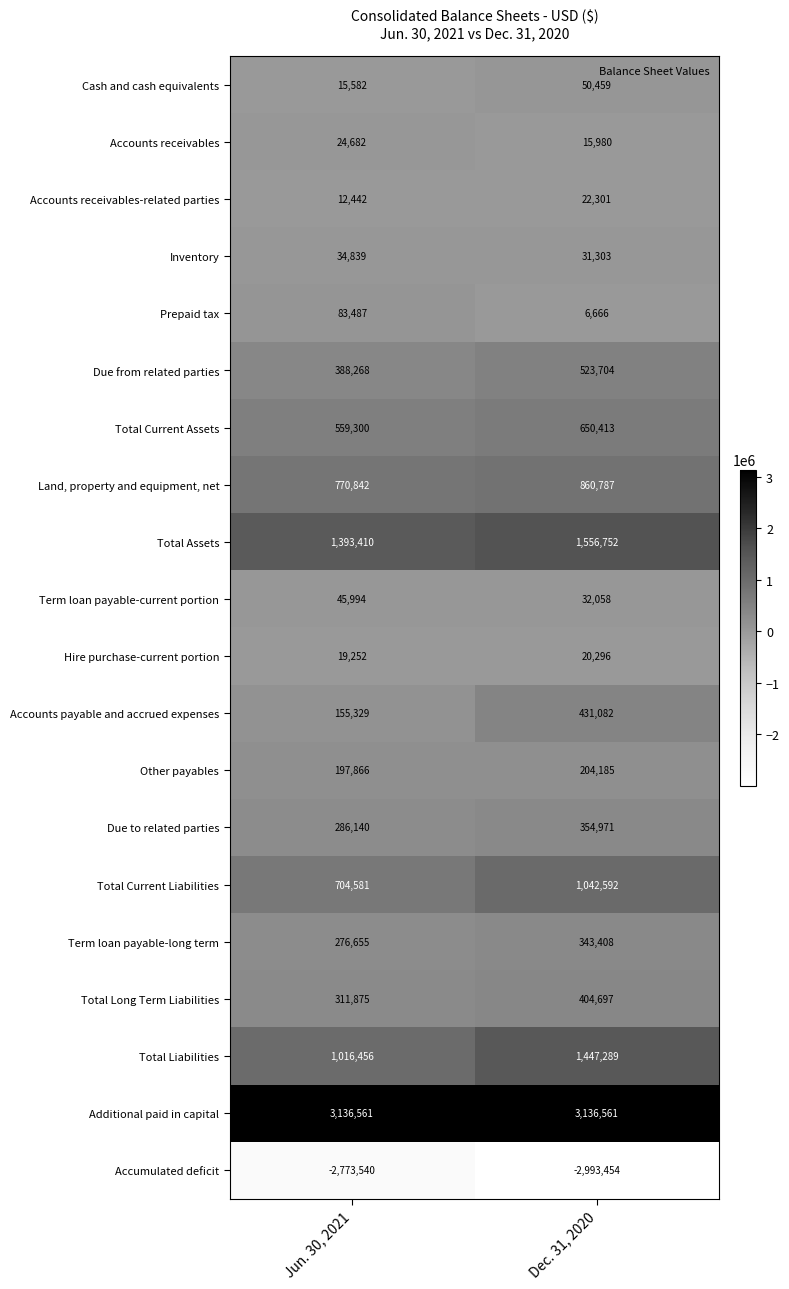

What is the difference between the Total Assets values at Jun. 30, 2021 and Dec. 31, 2020?

163342